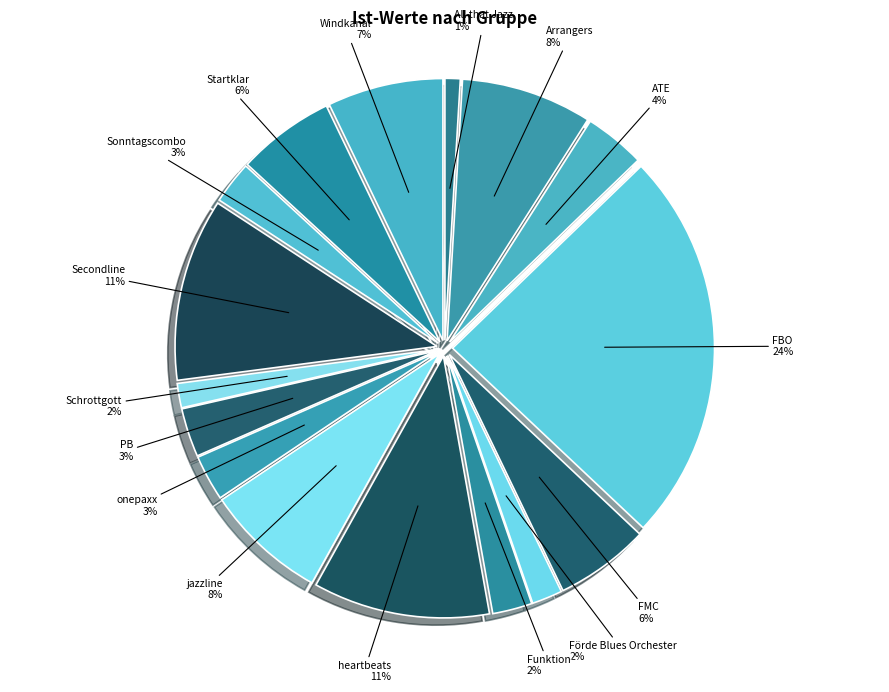

Does onepaxx represent more than half of the total?

No